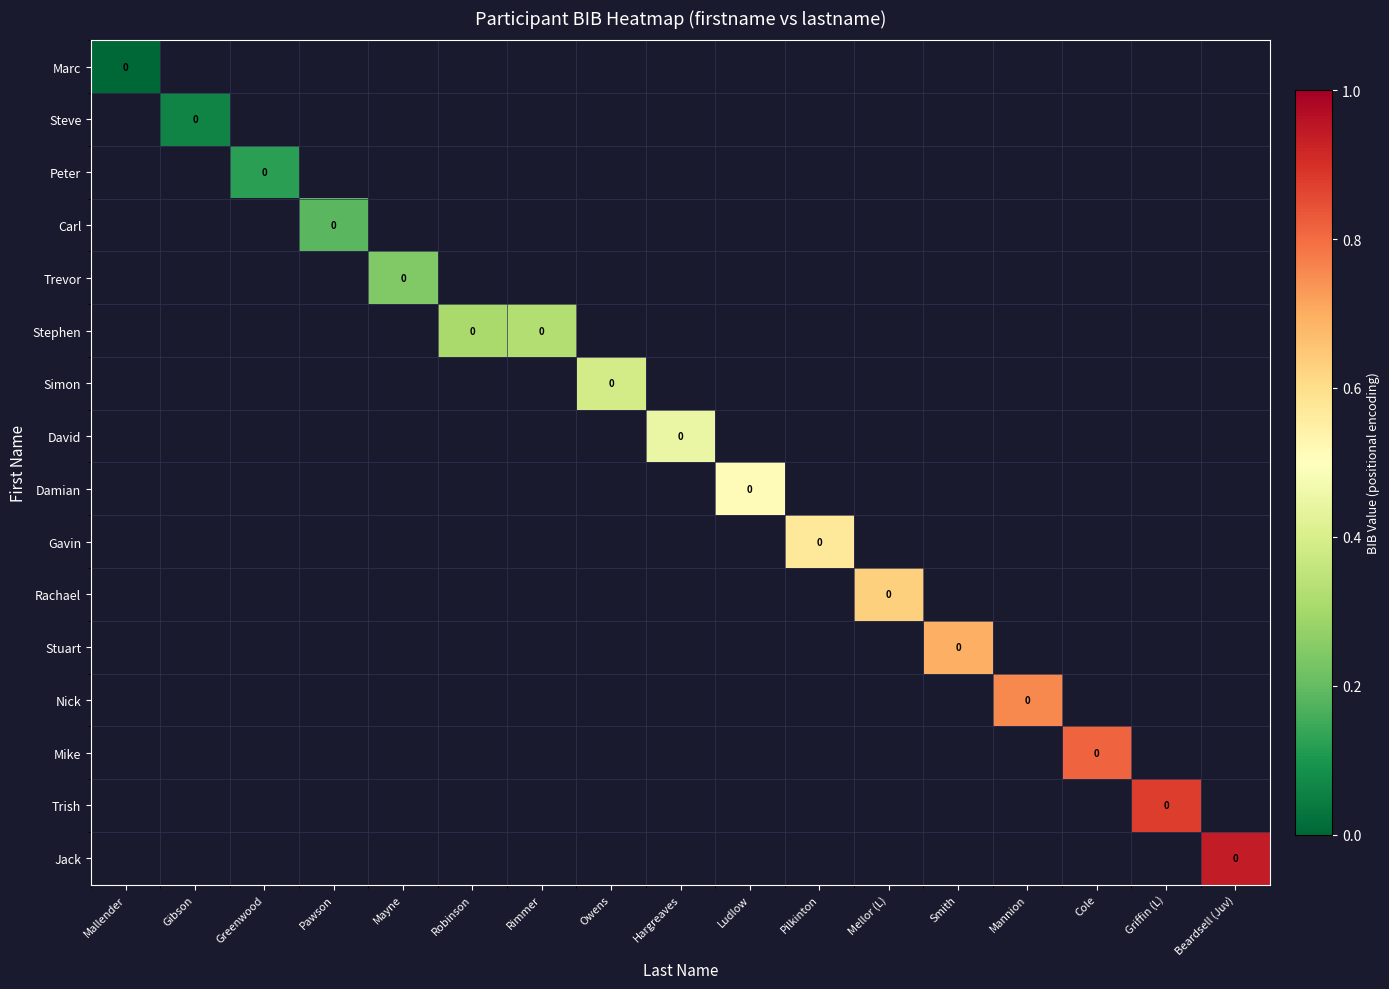

How many distinct data groups are displayed?

16